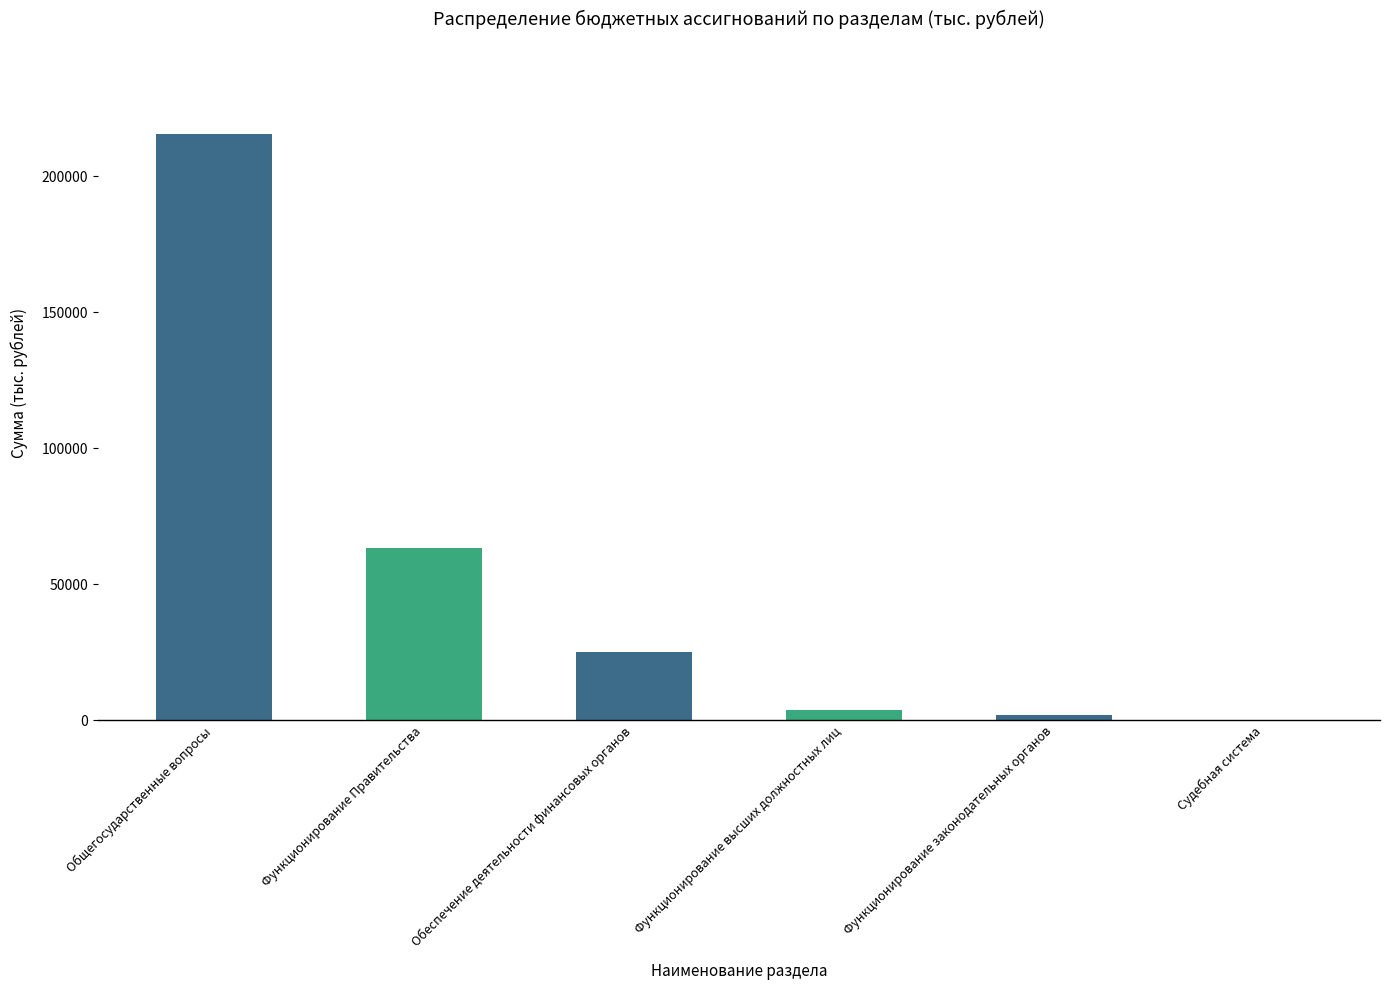

What is the maximum value shown in the chart?

215522.1